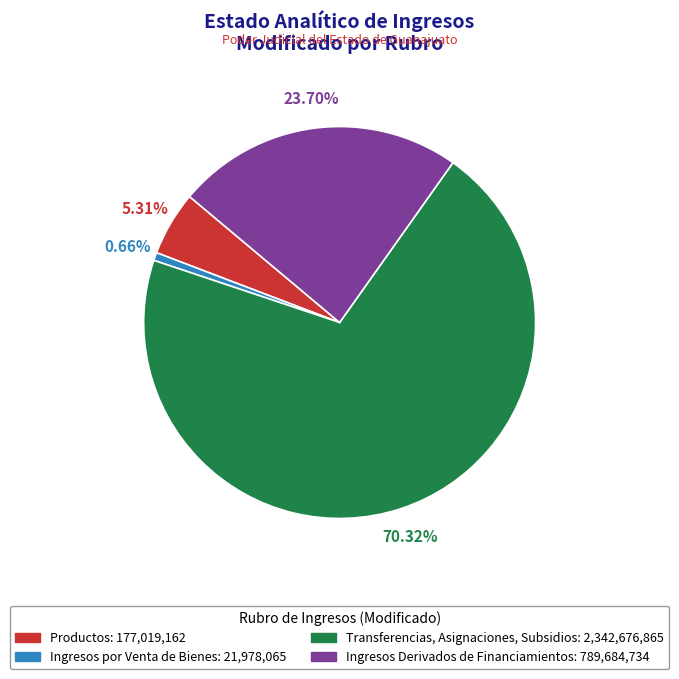

Which slice is the largest?

Transferencias, Asignaciones, Subsidios